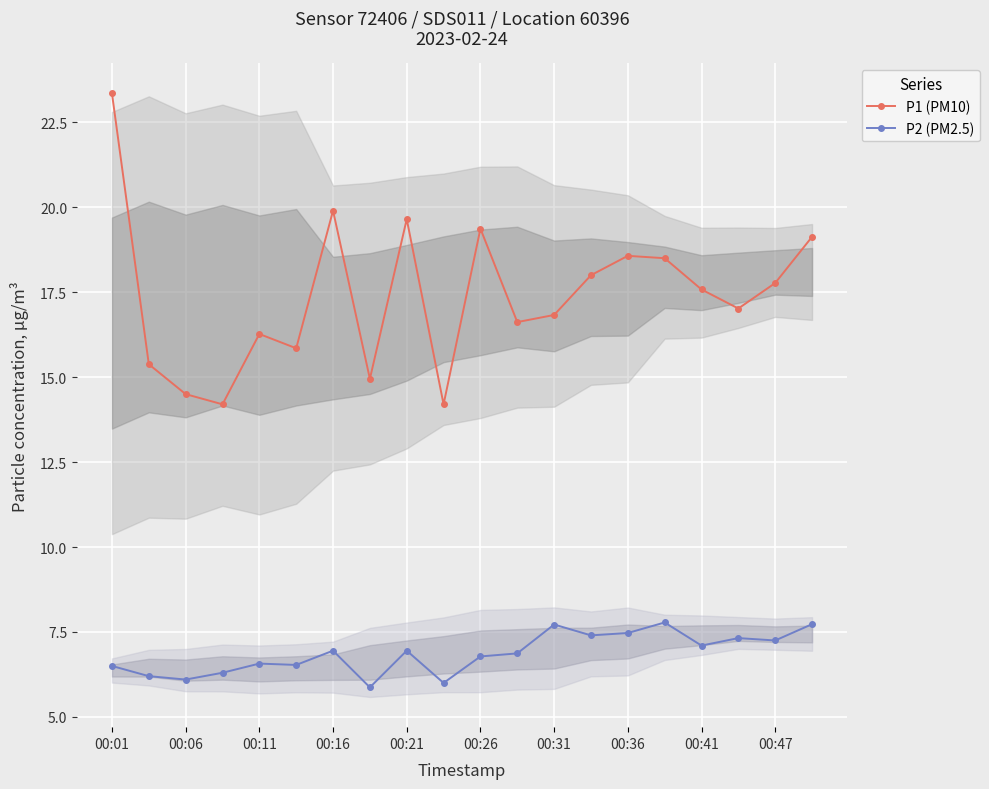

Between 00:01 and 00:31, which series saw the biggest shift?

P1 (PM10)